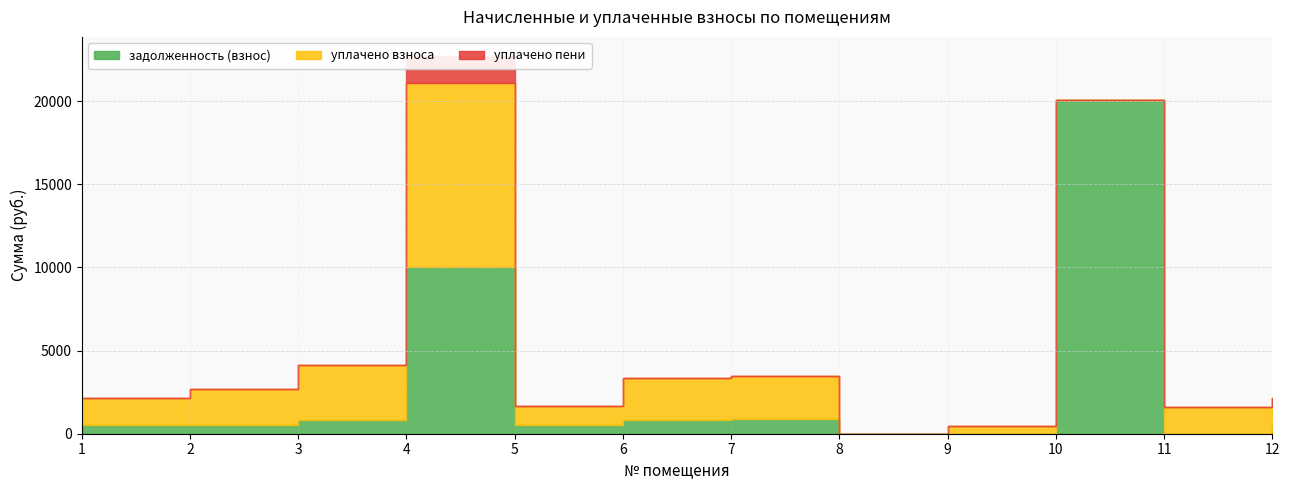

True or false: уплачено пени has more than 0 points higher than both neighbors.

True